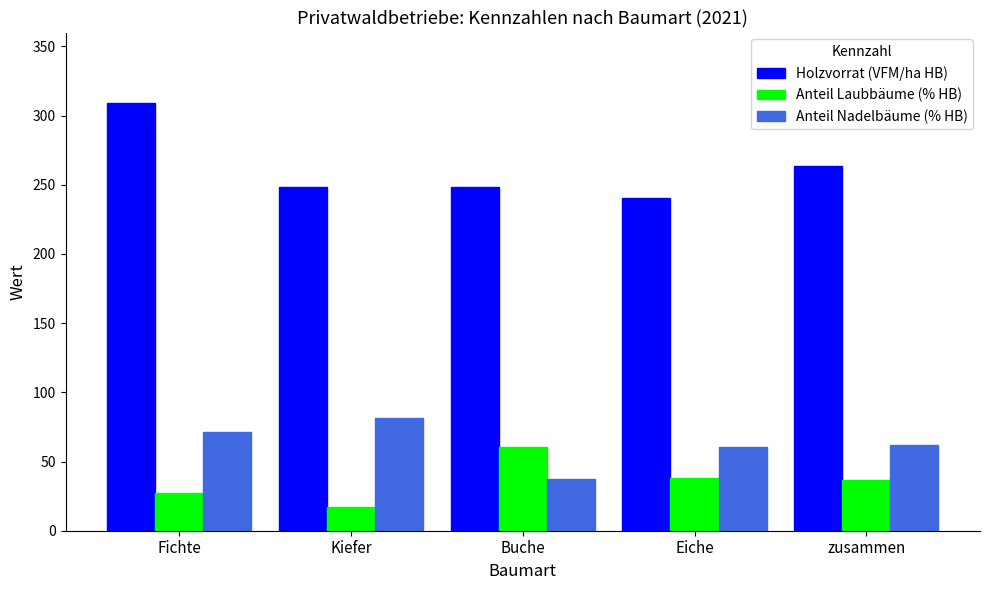

What is the smallest value displayed?

17.1